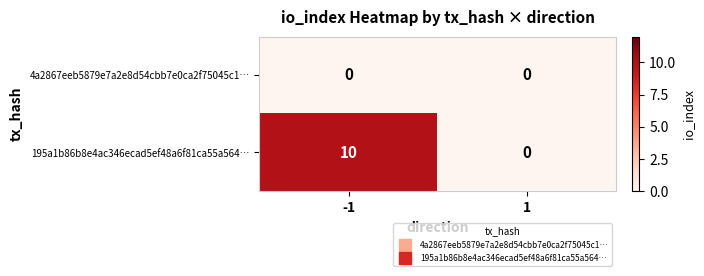

What is the total value across all series at -1?

10